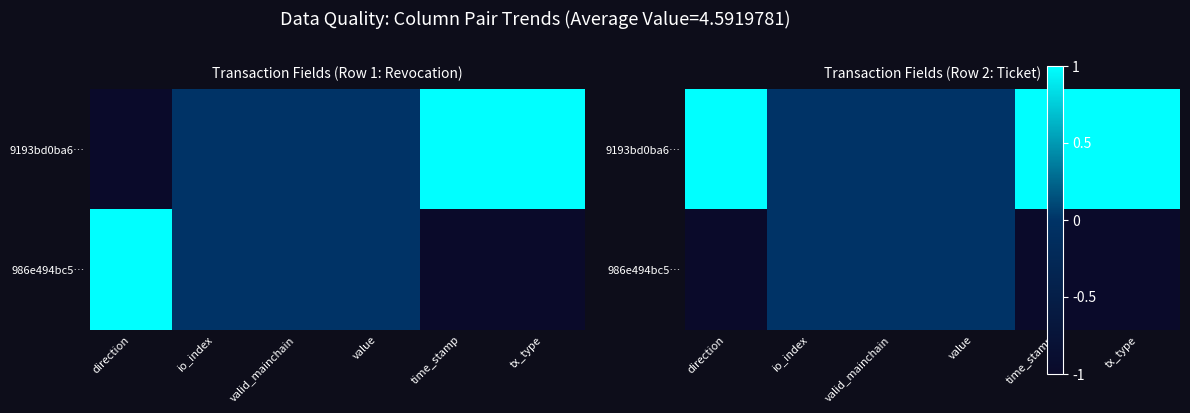

What is the sum of all 9193bd0ba6… values?

3